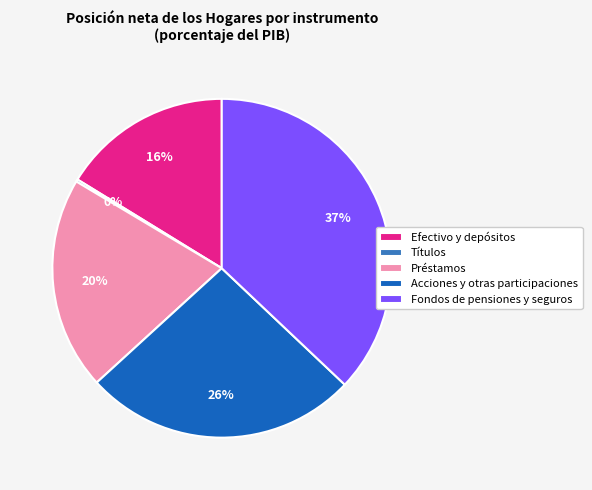

Combined, do Fondos de pensiones y seguros and Efectivo y depósitos account for over 50%?

Yes